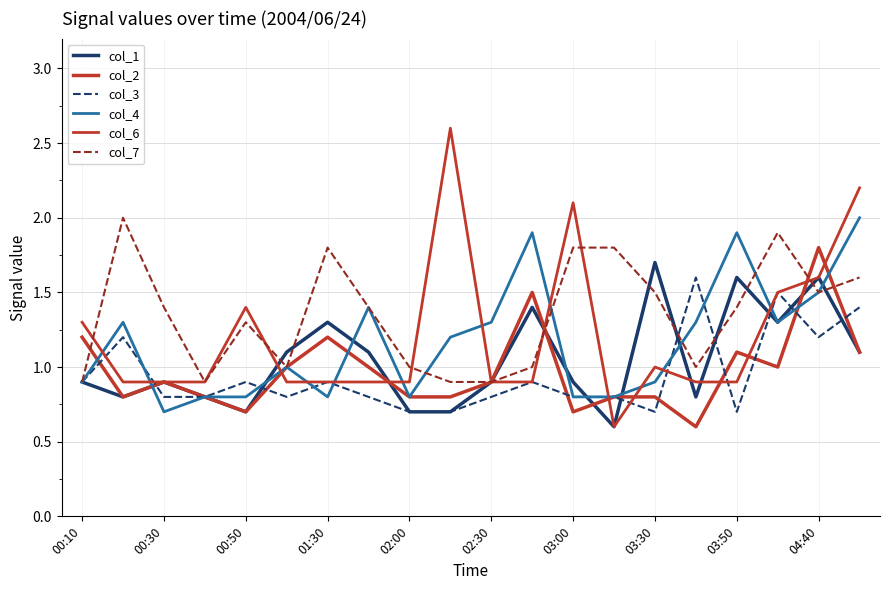

Is this an area chart (filled region under the line)?

No